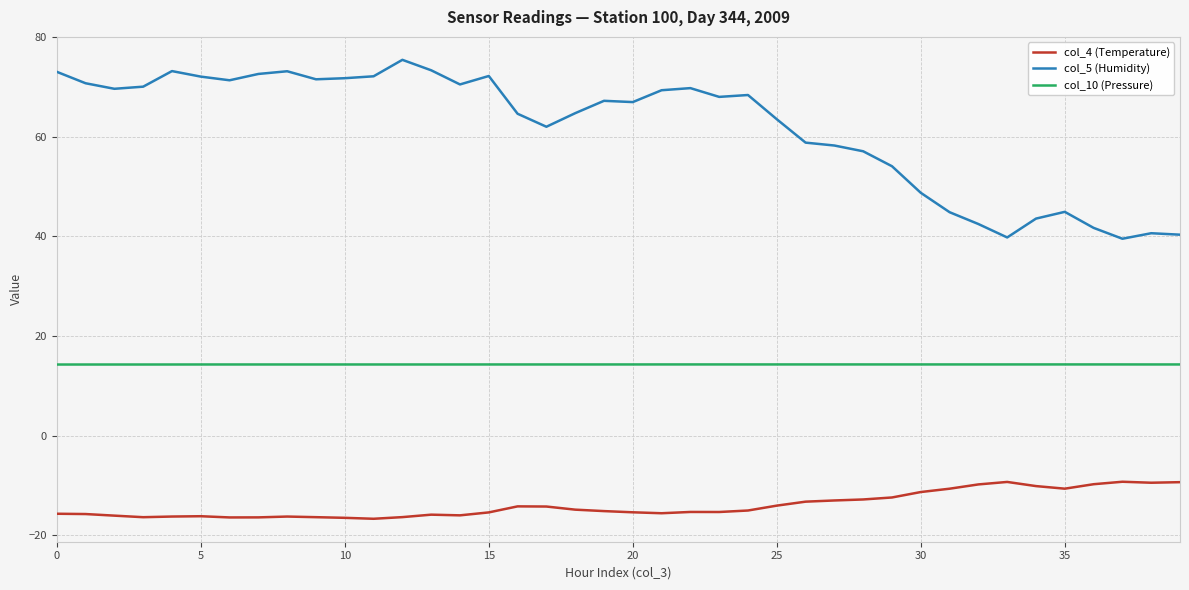

What is the sum of all col_4 (Temperature) values?

-558.7